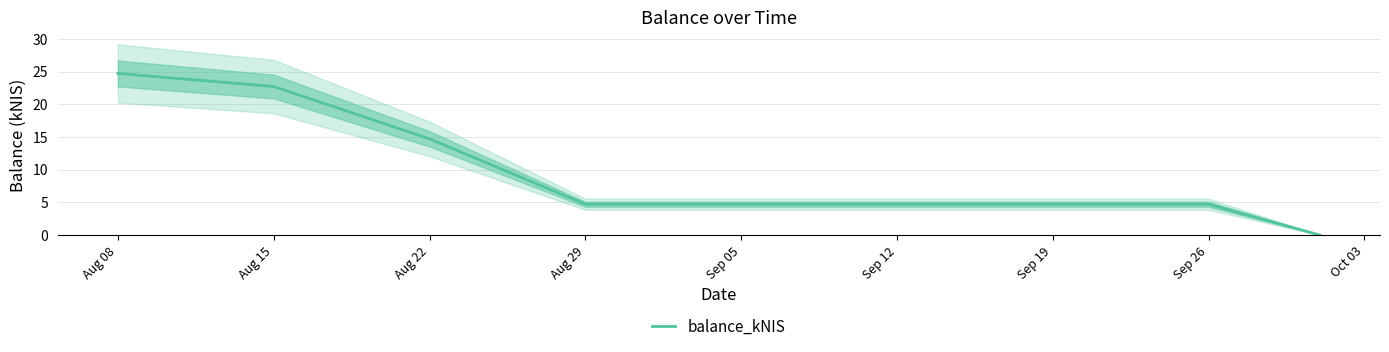

Count the number of data series in this chart.

1